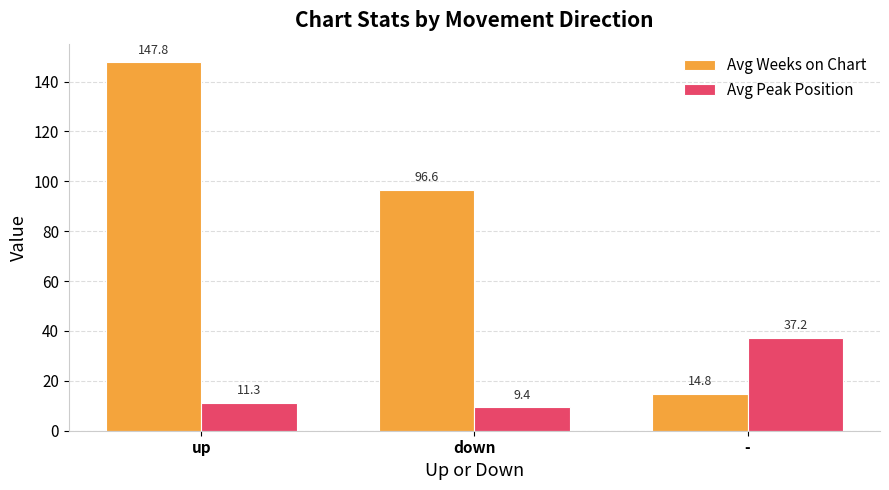

What is the difference between the maximum and minimum values in the Avg Weeks on Chart series?

133.1